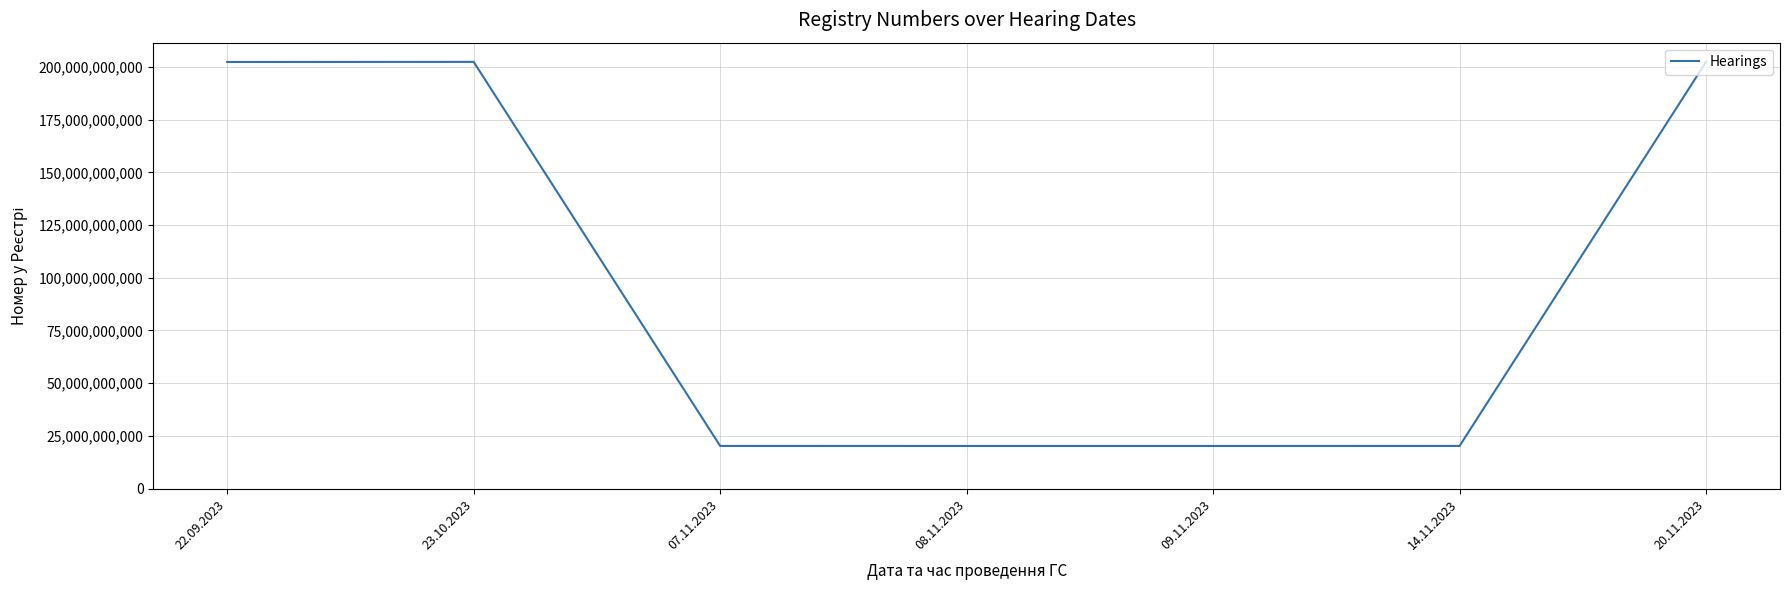

How many categories are shown in the chart?

7